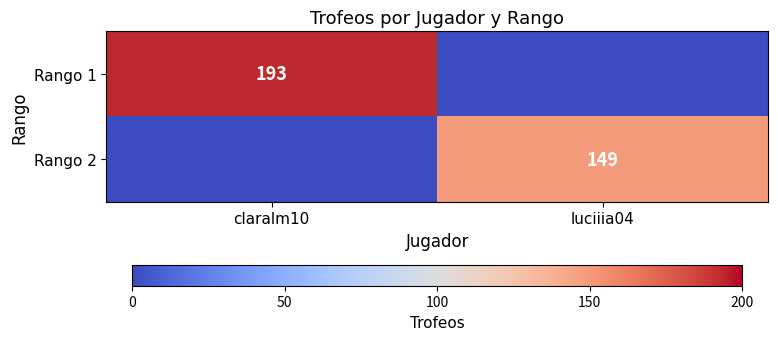

True or false: Rango 1 has a value of 83 at claralm10.

False